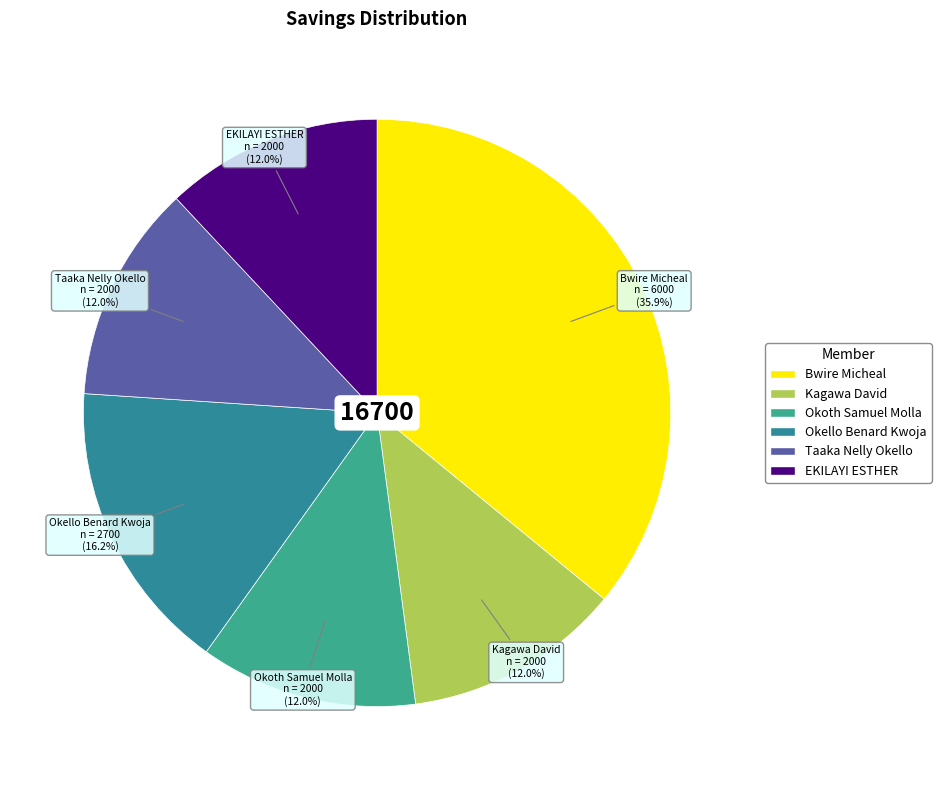

Which category has the biggest portion of the pie?

Bwire Micheal